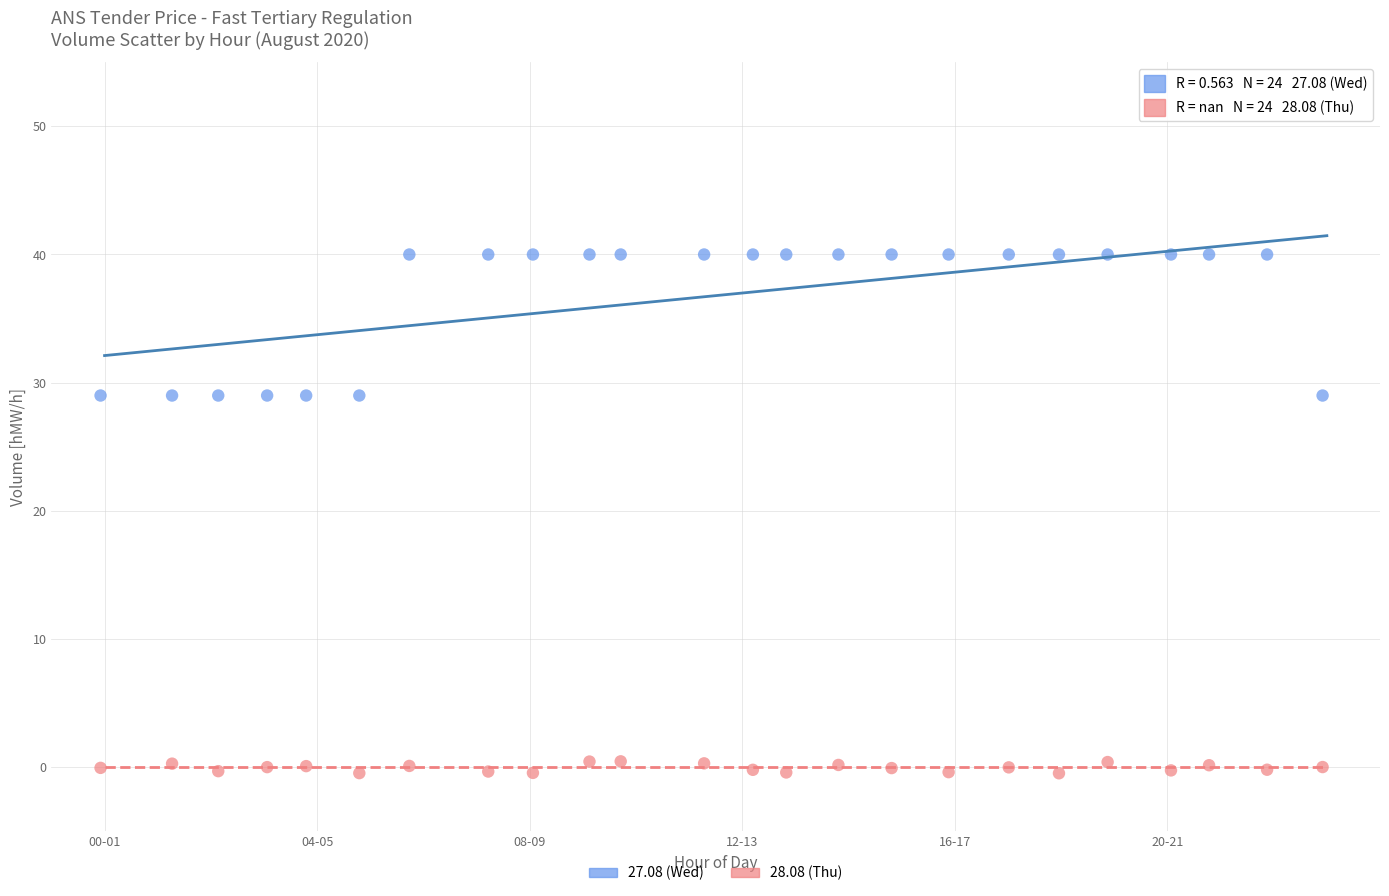

What are all the series names shown in the legend?

27.08 (Wed), 28.08 (Thu)